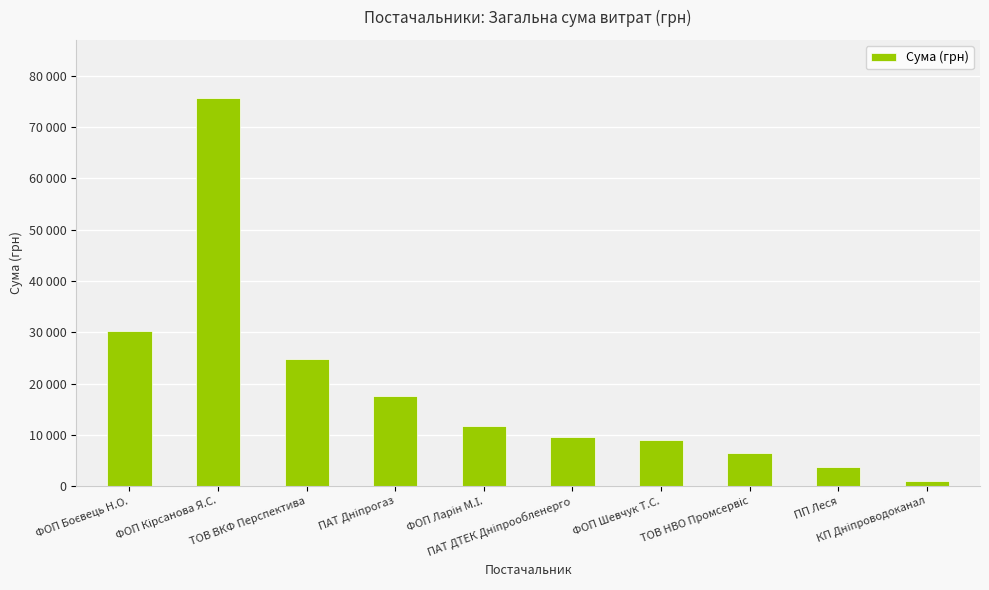

Reading left to right, what are all the values shown in this chart?

ФОП Боєвець Н.О.=30220.0	ФОП Кірсанова Я.С.=75684.0	ТОВ ВКФ Перспектива=24700.0	ПАТ Дніпрогаз=17498.9	ФОП Ларін М.І.=11734.4	ПАТ ДТЕК Дніпрообленерго=9584.3	ФОП Шевчук Т.С.=8900.0	ТОВ НВО Промсервіс=6488.6	ПП Леся=3652.6	КП Дніпроводоканал=987.0